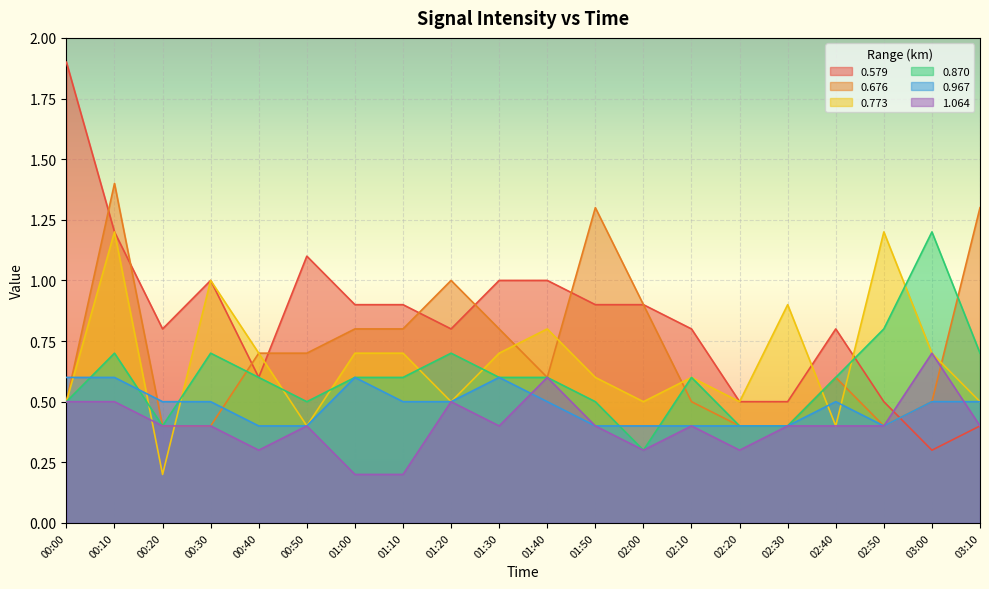

In 1.064, how many points are higher than both neighbors (excluding endpoints)?

5